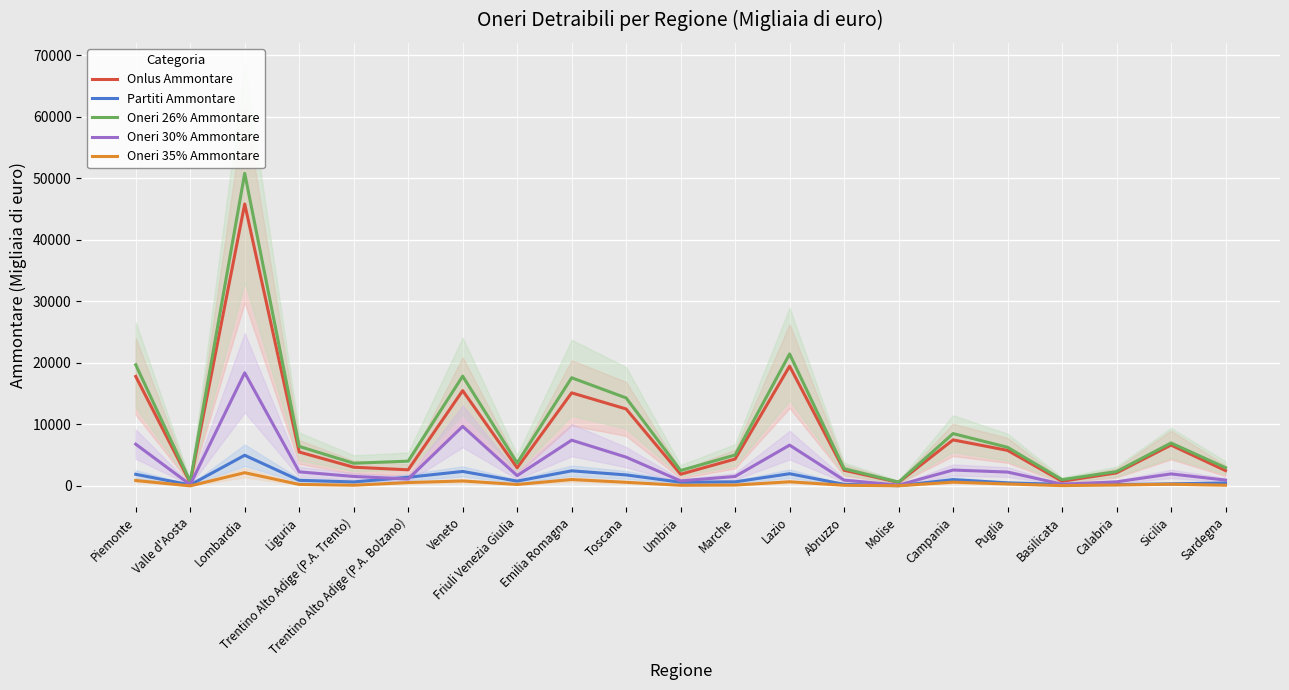

The Oneri 35% Ammontare series shows 602 at Emilia Romagna. True or false?

False